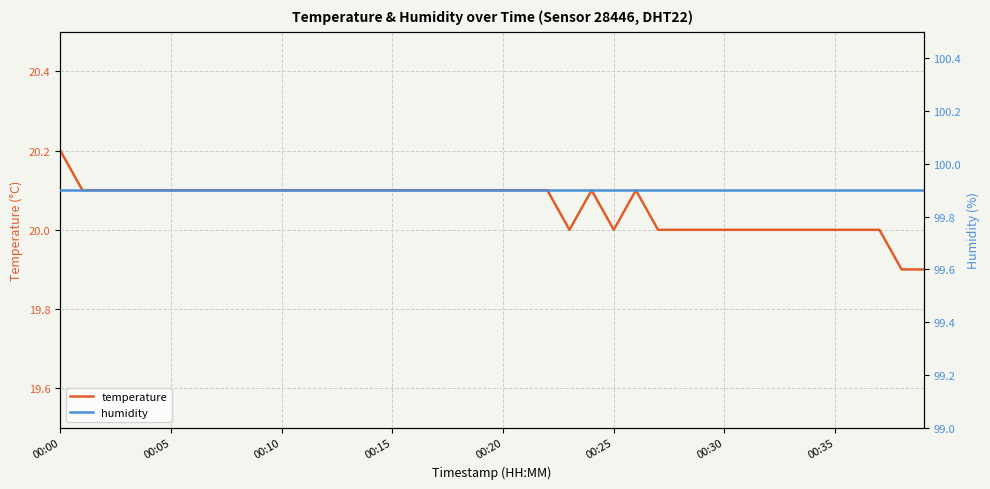

Is it true that humidity equals 99.9 at 28?

True